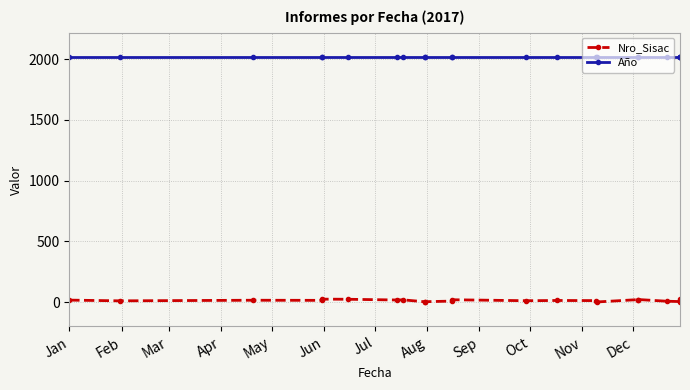

What is the difference between the second highest and second lowest values in the Nro_Sisac series?

22